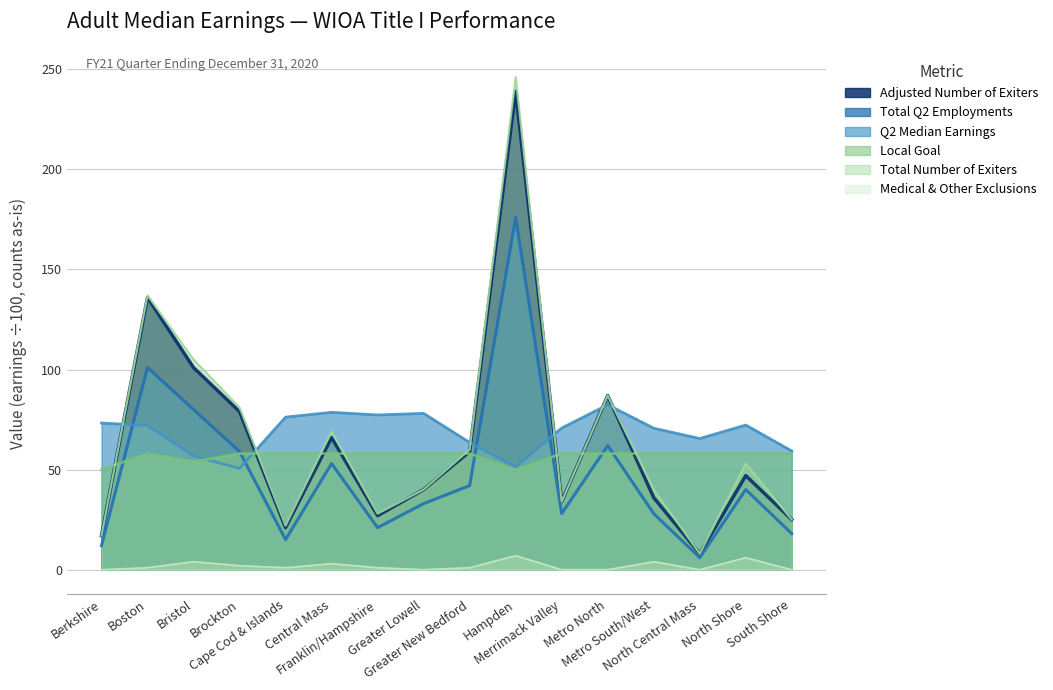

List the labels in order of Medical & Other Exclusions value, smallest first.

Berkshire, Greater Lowell, Merrimack Valley, Metro North, North Central Mass, South Shore, Boston, Cape Cod & Islands, Franklin/Hampshire, Greater New Bedford, Brockton, Central Mass, Bristol, Metro South/West, North Shore, Hampden